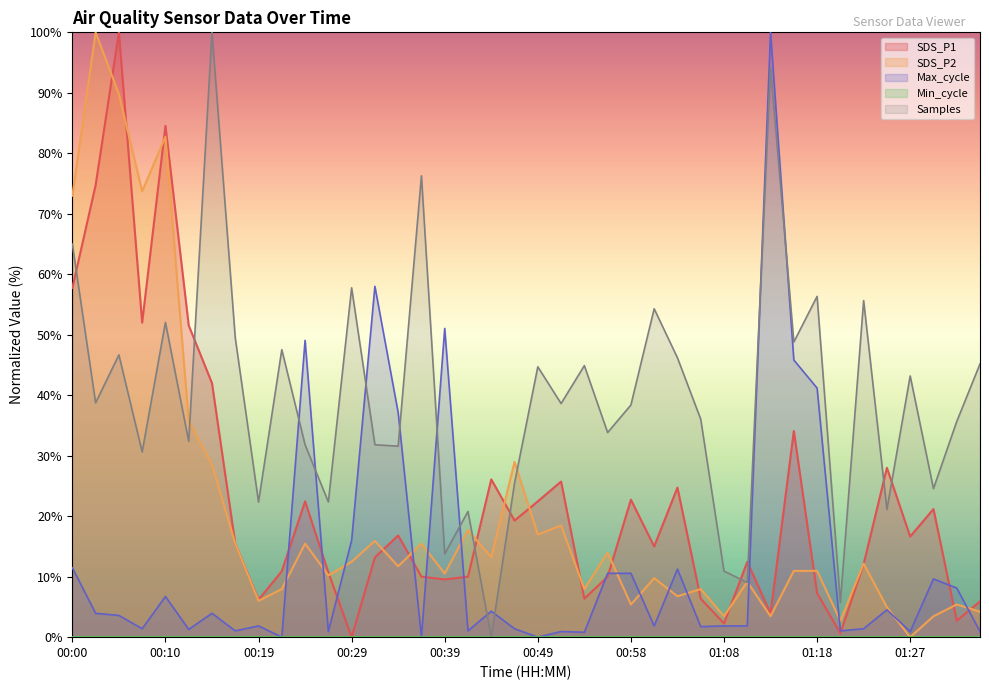

Which series ends up on top after the final intersection of SDS_P1 and SDS_P2?

SDS_P1